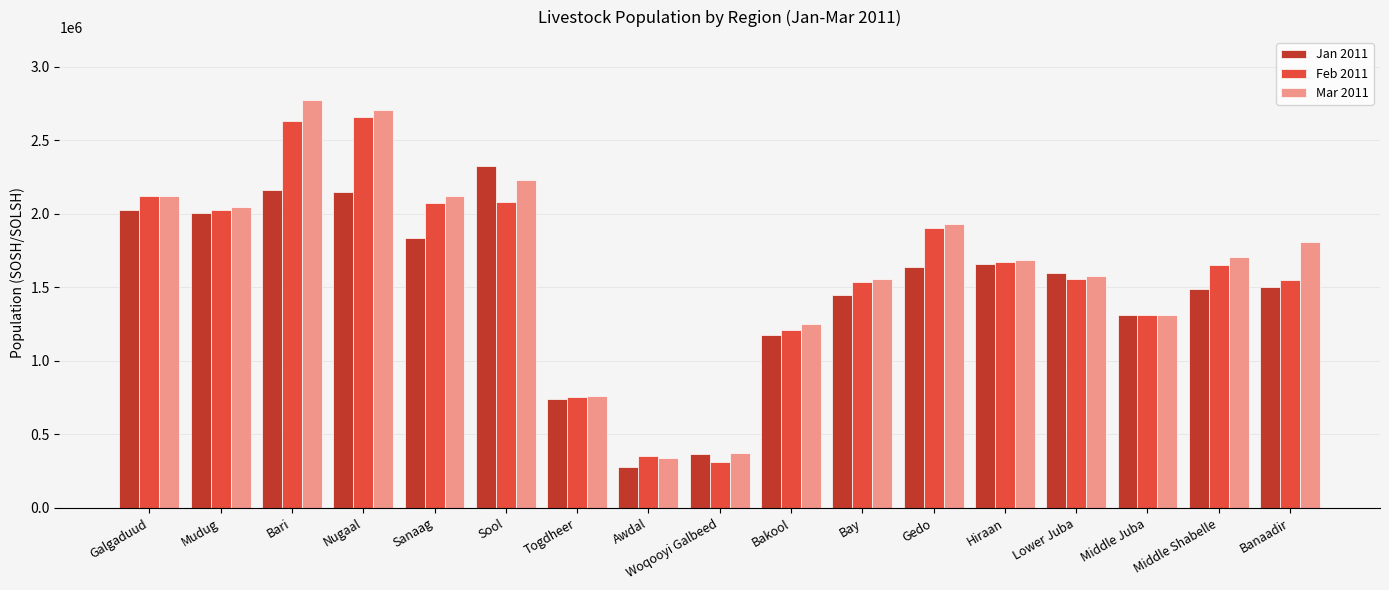

What value does the Feb 2011 series have at Bay?

1534687.5